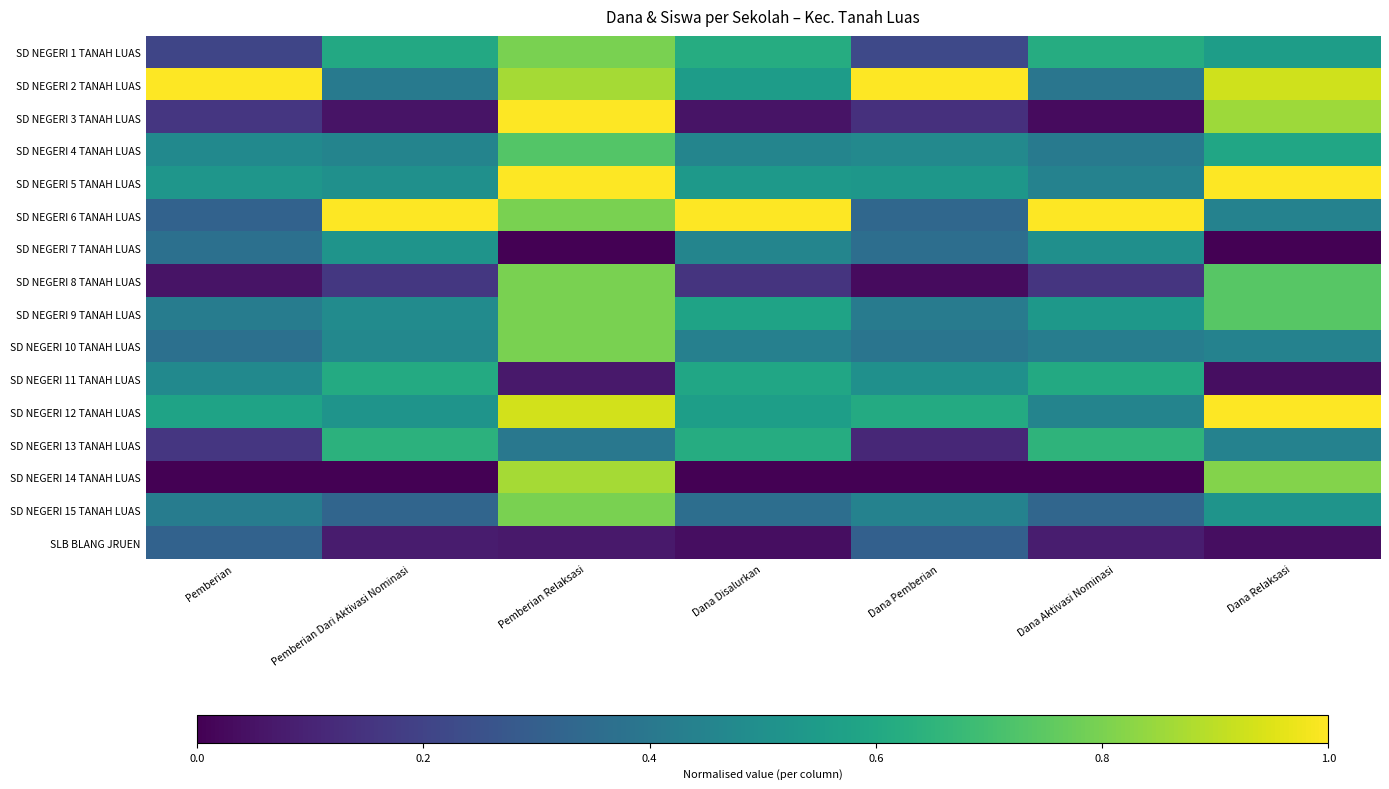

Reading left to right, list all the values displayed in this chart.

SD NEGERI 1 TANAH LUAS: Pemberian=0.2	Pemberian Dari Aktivasi Nominasi=0.6	Pemberian Relaksasi=0.8	Dana Disalurkan=0.6	Dana Pemberian=0.2	Dana Aktivasi Nominasi=0.6	Dana Relaksasi=0.6
SD NEGERI 2 TANAH LUAS: Pemberian=1.0	Pemberian Dari Aktivasi Nominasi=0.4	Pemberian Relaksasi=0.9	Dana Disalurkan=0.6	Dana Pemberian=1.0	Dana Aktivasi Nominasi=0.4	Dana Relaksasi=0.9
SD NEGERI 3 TANAH LUAS: Pemberian=0.2	Pemberian Dari Aktivasi Nominasi=0.1	Pemberian Relaksasi=1.0	Dana Disalurkan=0.1	Dana Pemberian=0.1	Dana Aktivasi Nominasi=0.0	Dana Relaksasi=0.9
SD NEGERI 4 TANAH LUAS: Pemberian=0.5	Pemberian Dari Aktivasi Nominasi=0.4	Pemberian Relaksasi=0.7	Dana Disalurkan=0.5	Dana Pemberian=0.5	Dana Aktivasi Nominasi=0.4	Dana Relaksasi=0.6
SD NEGERI 5 TANAH LUAS: Pemberian=0.5	Pemberian Dari Aktivasi Nominasi=0.5	Pemberian Relaksasi=1.0	Dana Disalurkan=0.5	Dana Pemberian=0.5	Dana Aktivasi Nominasi=0.4	Dana Relaksasi=1.0
SD NEGERI 6 TANAH LUAS: Pemberian=0.3	Pemberian Dari Aktivasi Nominasi=1.0	Pemberian Relaksasi=0.8	Dana Disalurkan=1.0	Dana Pemberian=0.3	Dana Aktivasi Nominasi=1.0	Dana Relaksasi=0.4
SD NEGERI 7 TANAH LUAS: Pemberian=0.4	Pemberian Dari Aktivasi Nominasi=0.5	Pemberian Relaksasi=0.0	Dana Disalurkan=0.5	Dana Pemberian=0.4	Dana Aktivasi Nominasi=0.5	Dana Relaksasi=0.0
SD NEGERI 8 TANAH LUAS: Pemberian=0.1	Pemberian Dari Aktivasi Nominasi=0.2	Pemberian Relaksasi=0.8	Dana Disalurkan=0.2	Dana Pemberian=0.0	Dana Aktivasi Nominasi=0.2	Dana Relaksasi=0.7
SD NEGERI 9 TANAH LUAS: Pemberian=0.4	Pemberian Dari Aktivasi Nominasi=0.5	Pemberian Relaksasi=0.8	Dana Disalurkan=0.6	Dana Pemberian=0.4	Dana Aktivasi Nominasi=0.5	Dana Relaksasi=0.7
SD NEGERI 10 TANAH LUAS: Pemberian=0.4	Pemberian Dari Aktivasi Nominasi=0.5	Pemberian Relaksasi=0.8	Dana Disalurkan=0.4	Dana Pemberian=0.4	Dana Aktivasi Nominasi=0.4	Dana Relaksasi=0.4
SD NEGERI 11 TANAH LUAS: Pemberian=0.5	Pemberian Dari Aktivasi Nominasi=0.6	Pemberian Relaksasi=0.1	Dana Disalurkan=0.6	Dana Pemberian=0.5	Dana Aktivasi Nominasi=0.6	Dana Relaksasi=0.0
SD NEGERI 12 TANAH LUAS: Pemberian=0.6	Pemberian Dari Aktivasi Nominasi=0.5	Pemberian Relaksasi=0.9	Dana Disalurkan=0.6	Dana Pemberian=0.6	Dana Aktivasi Nominasi=0.5	Dana Relaksasi=1.0
SD NEGERI 13 TANAH LUAS: Pemberian=0.2	Pemberian Dari Aktivasi Nominasi=0.6	Pemberian Relaksasi=0.4	Dana Disalurkan=0.6	Dana Pemberian=0.1	Dana Aktivasi Nominasi=0.6	Dana Relaksasi=0.4
SD NEGERI 14 TANAH LUAS: Pemberian=0.0	Pemberian Dari Aktivasi Nominasi=0.0	Pemberian Relaksasi=0.9	Dana Disalurkan=0.0	Dana Pemberian=0.0	Dana Aktivasi Nominasi=0.0	Dana Relaksasi=0.8
SD NEGERI 15 TANAH LUAS: Pemberian=0.4	Pemberian Dari Aktivasi Nominasi=0.3	Pemberian Relaksasi=0.8	Dana Disalurkan=0.4	Dana Pemberian=0.4	Dana Aktivasi Nominasi=0.3	Dana Relaksasi=0.5
SLB BLANG JRUEN: Pemberian=0.3	Pemberian Dari Aktivasi Nominasi=0.1	Pemberian Relaksasi=0.1	Dana Disalurkan=0.0	Dana Pemberian=0.3	Dana Aktivasi Nominasi=0.1	Dana Relaksasi=0.0